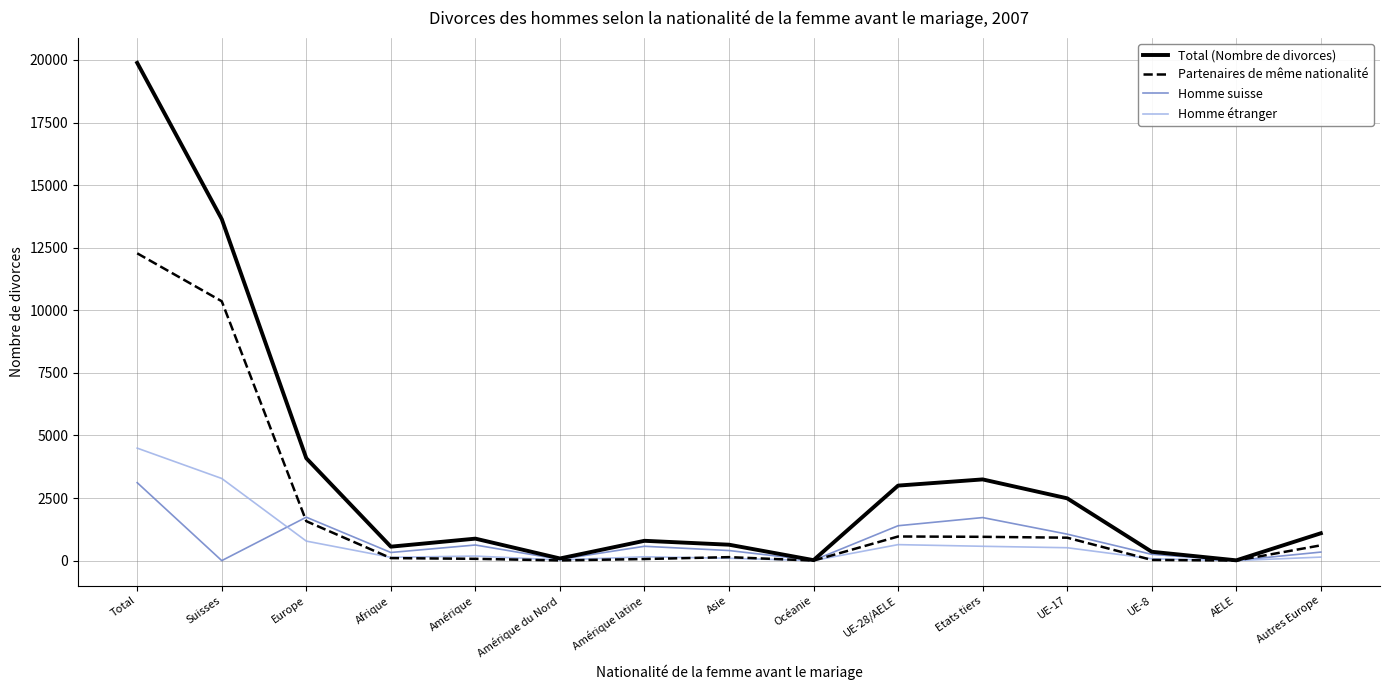

List the series in order of their peak value, lowest first.

Homme suisse, Homme étranger, Partenaires de même nationalité, Total (Nombre de divorces)